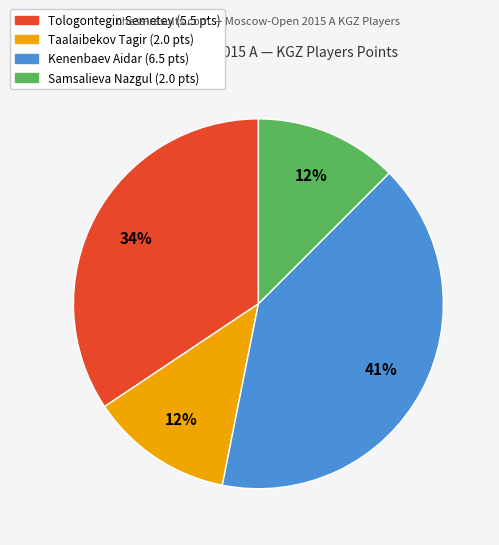

To the nearest percent, what percentage of the pie is Kenenbaev Aidar?

41%